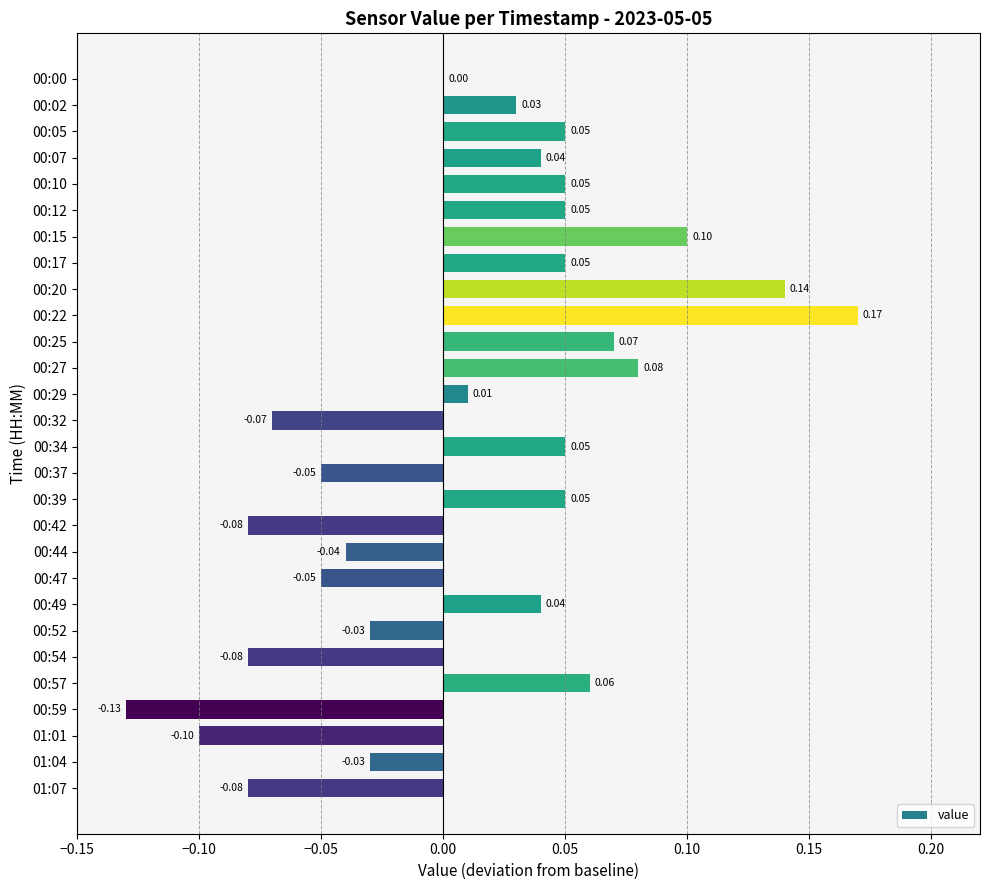

What is the sum of all values?

0.3